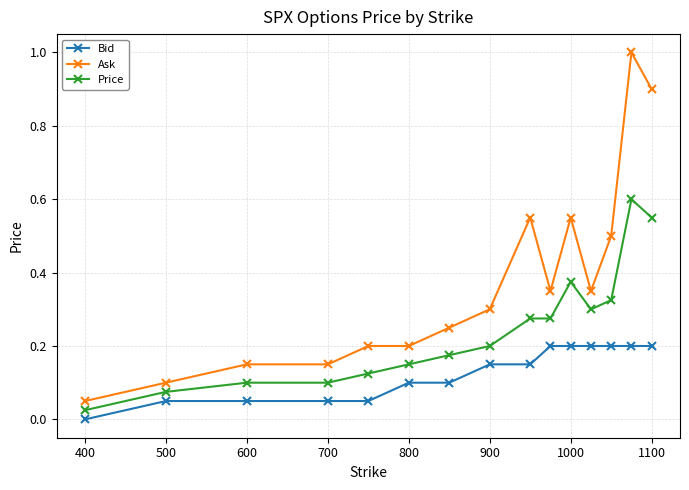

Count the Bid values in the range 0 to 1.

15